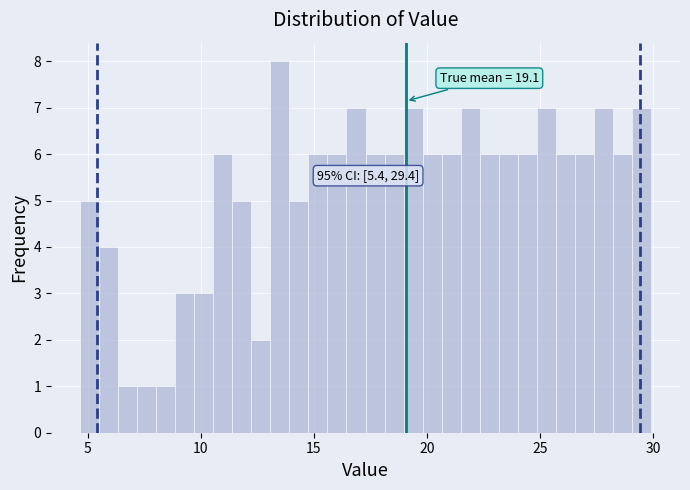

Around what value on the x-axis is the tallest bar? Give the approximate position of its centre, as read against the axis.

13.5